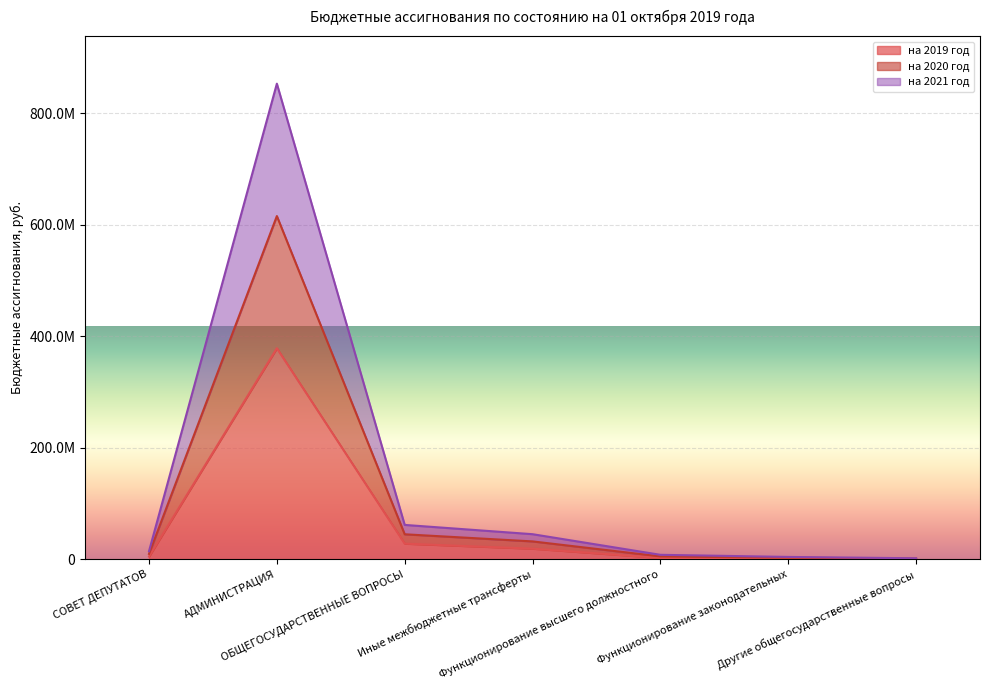

True or false: на 2019 год and на 2020 год cross at least once.

False